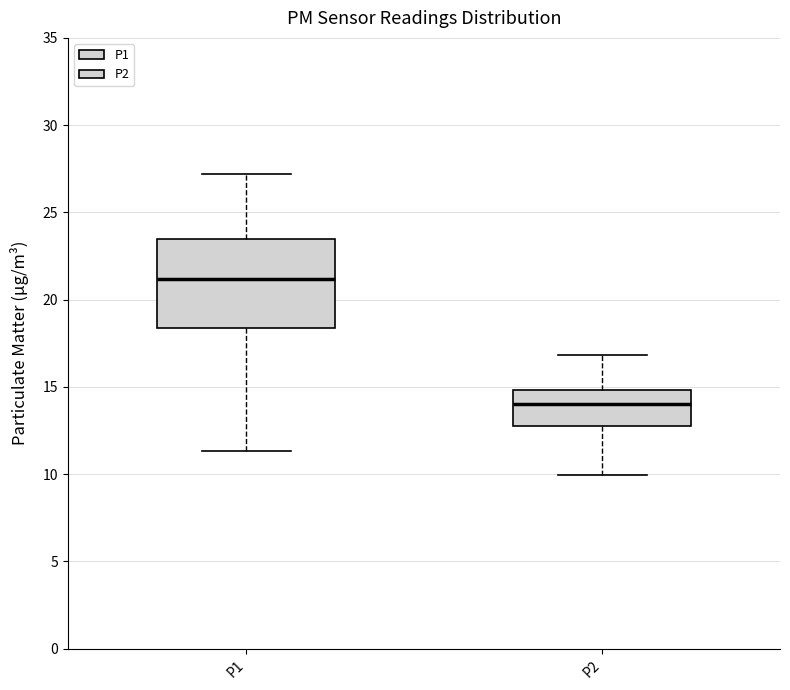

Where does the median line of the box for P2 sit on the y-axis? The values are not printed on the chart, so give them approximately, as read against the axis.

14.0